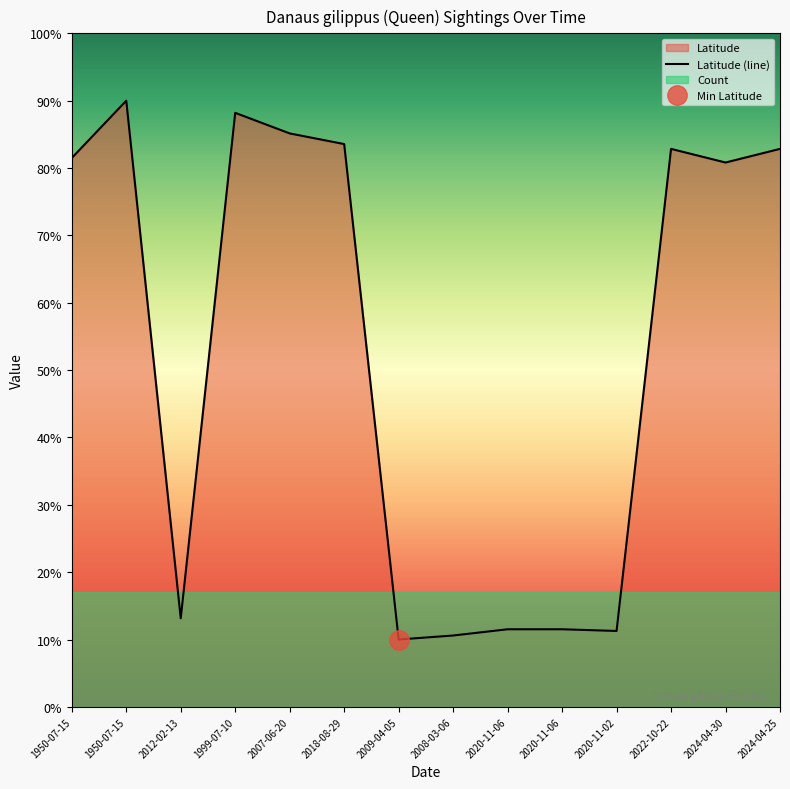

What is the difference between the maximum and minimum values?

80.0